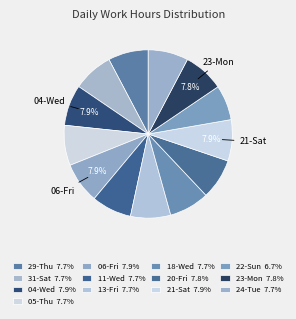

Does 22-Sun account for over 50% of the chart?

No